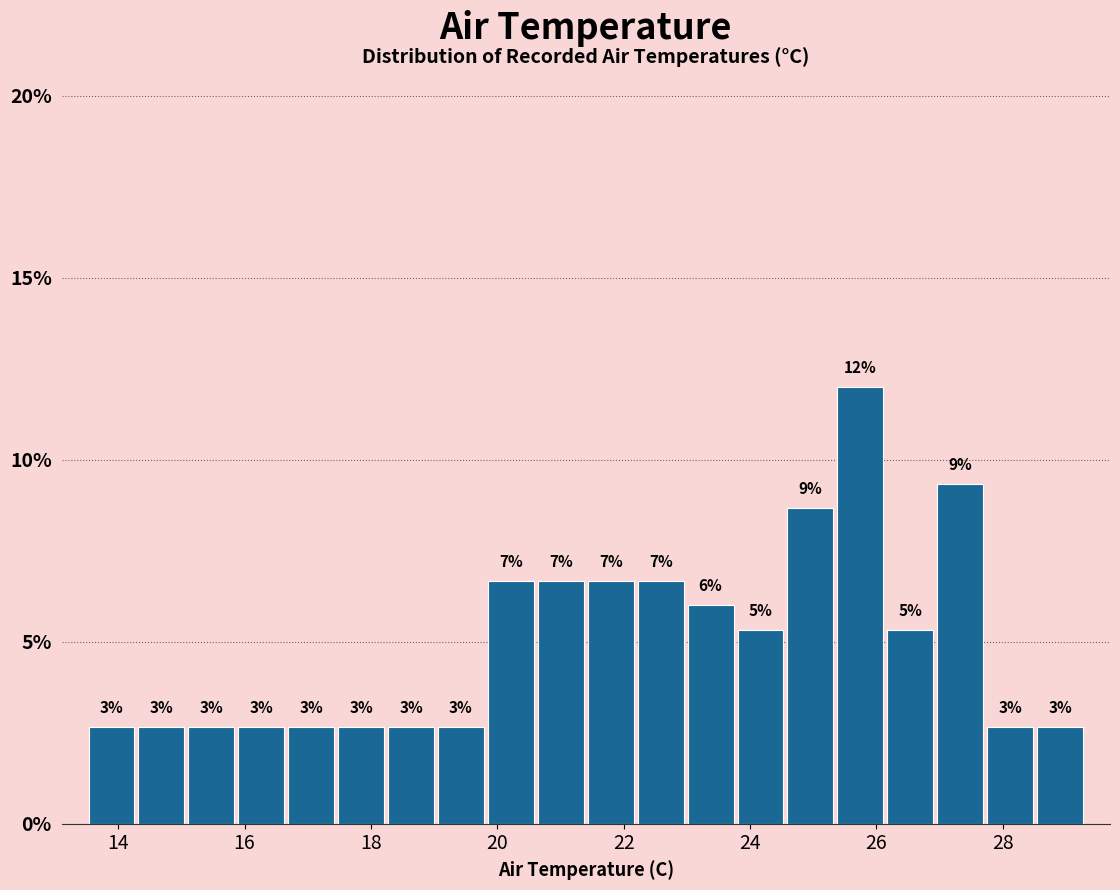

Around what value on the x-axis is the tallest bar? Give the approximate position of its centre, as read against the axis.

25.8